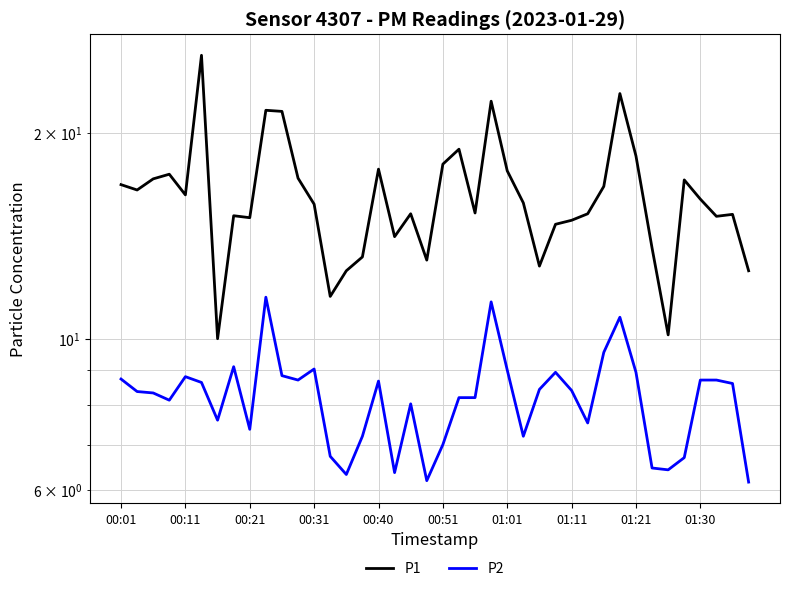

Reading left to right, transcribe all the data shown in this chart.

P1: 16.8	16.5	17.1	17.4	16.2	26.0	10.0	15.1	15.0	21.6	21.5	17.2	15.7	11.5	12.6	13.2	17.7	14.1	15.2	13.0	18.0	18.9	15.3	22.2	17.6	15.8	12.8	14.7	14.9	15.2	16.7	22.8	18.5	13.6	10.1	17.1	16.0	15.1	15.2	12.6
P2: 8.7	8.4	8.3	8.1	8.8	8.6	7.6	9.1	7.4	11.5	8.8	8.7	9.0	6.7	6.3	7.2	8.7	6.4	8.0	6.2	7.0	8.2	8.2	11.3	9.0	7.2	8.4	8.9	8.4	7.5	9.6	10.8	8.9	6.5	6.4	6.7	8.7	8.7	8.6	6.2